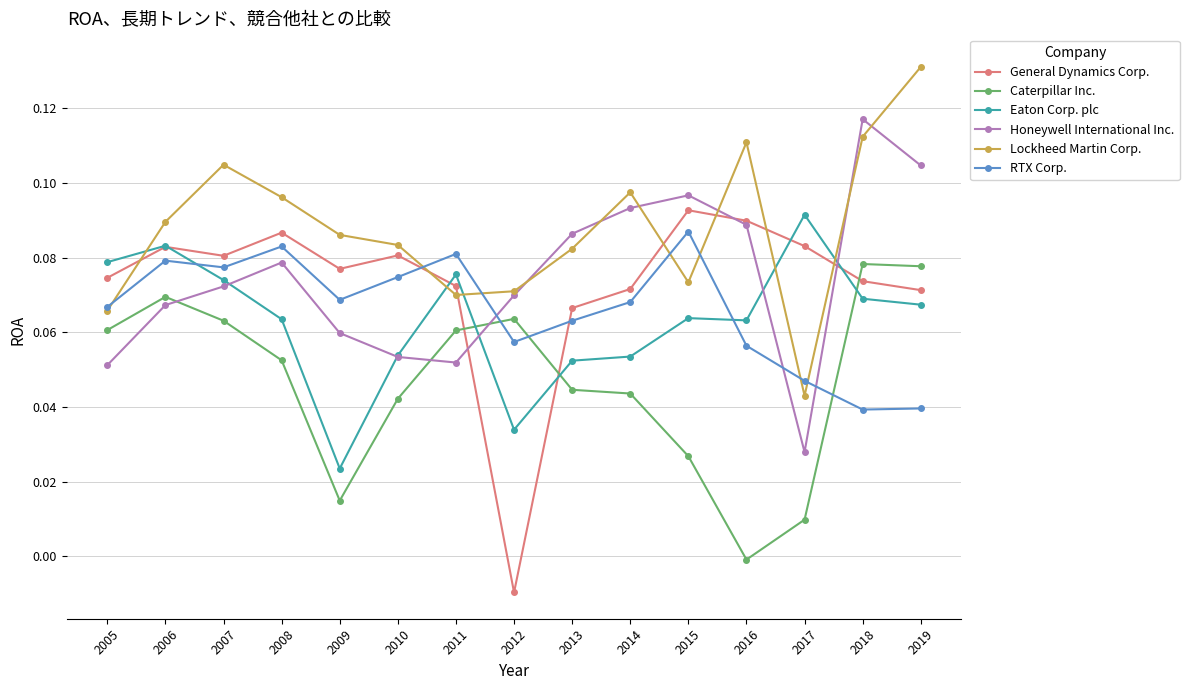

Which category has the lowest value across all series?

2012